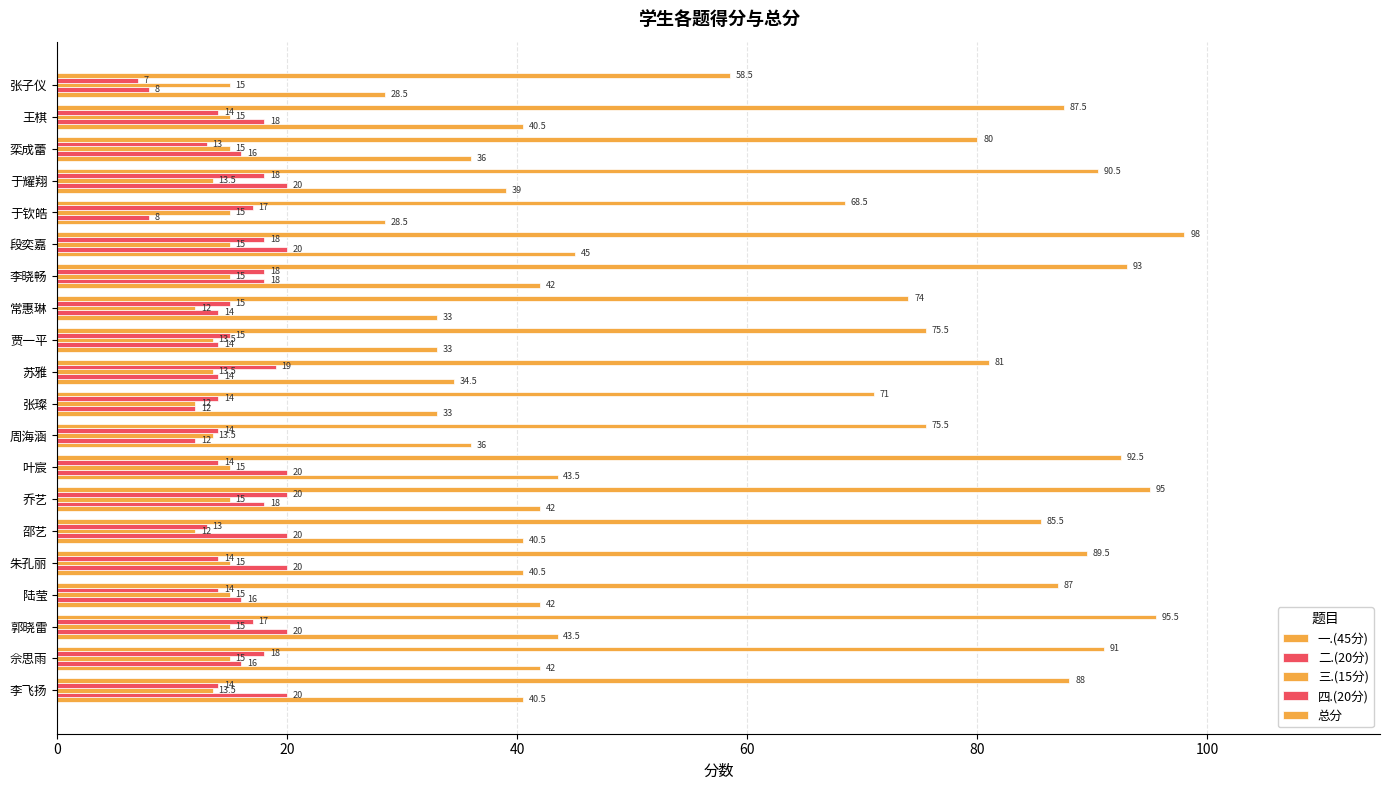

How many data points in 一.(45分) are above 40?

11